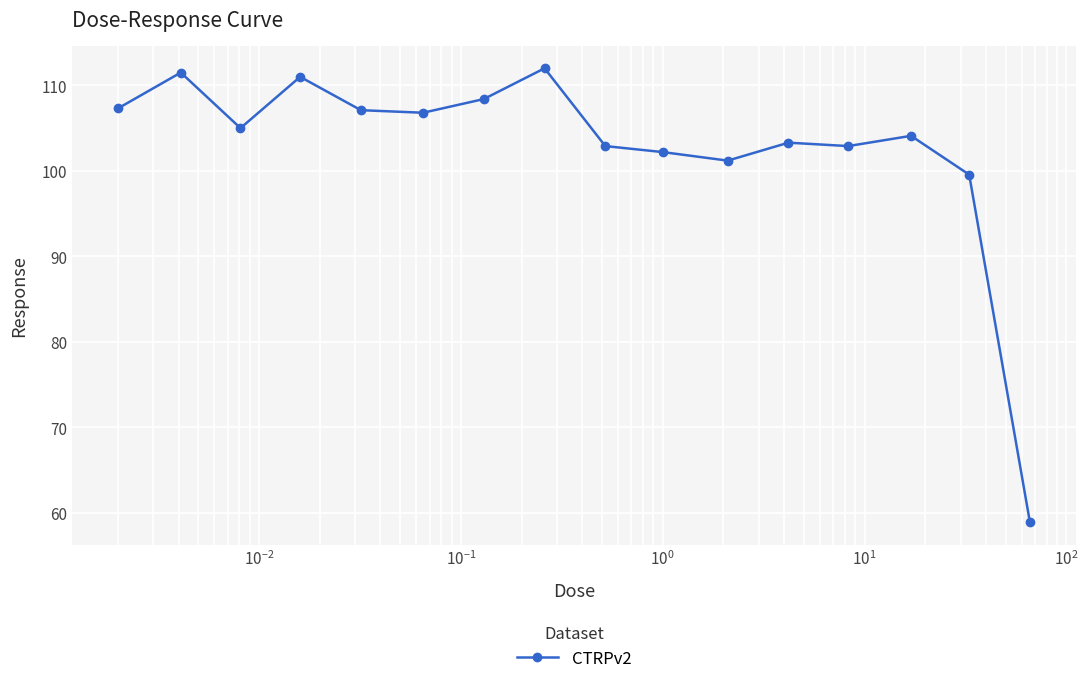

What is the maximum value shown in the chart?

112.0